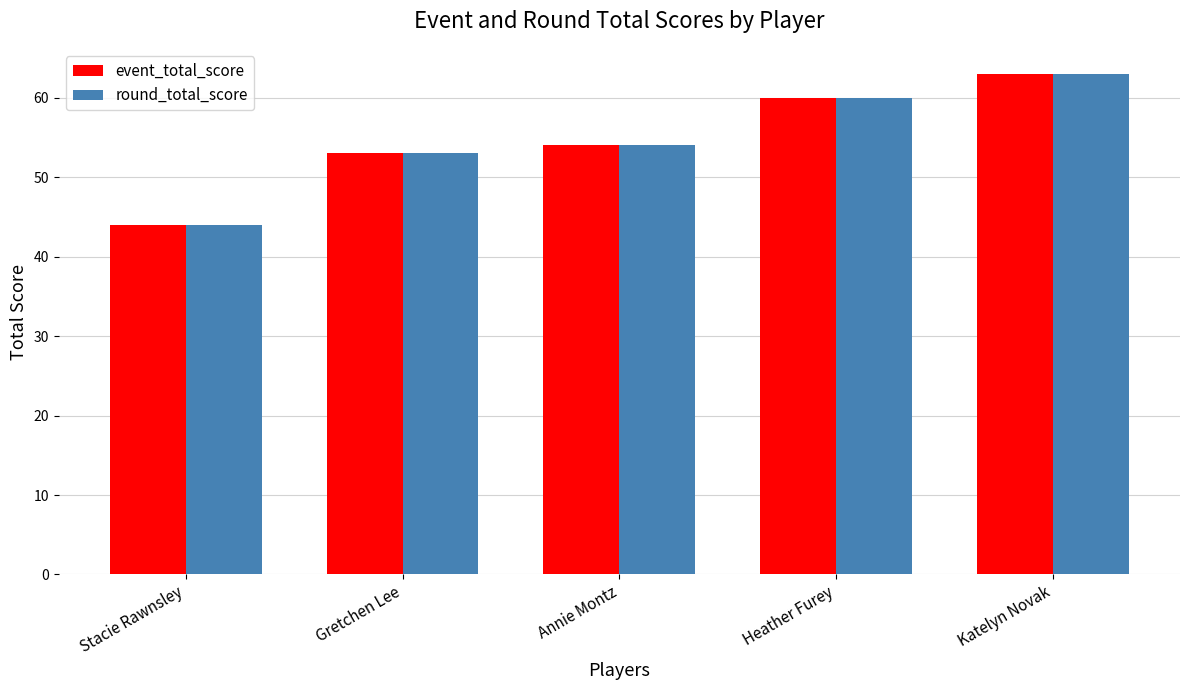

How many series are shown in this chart?

2